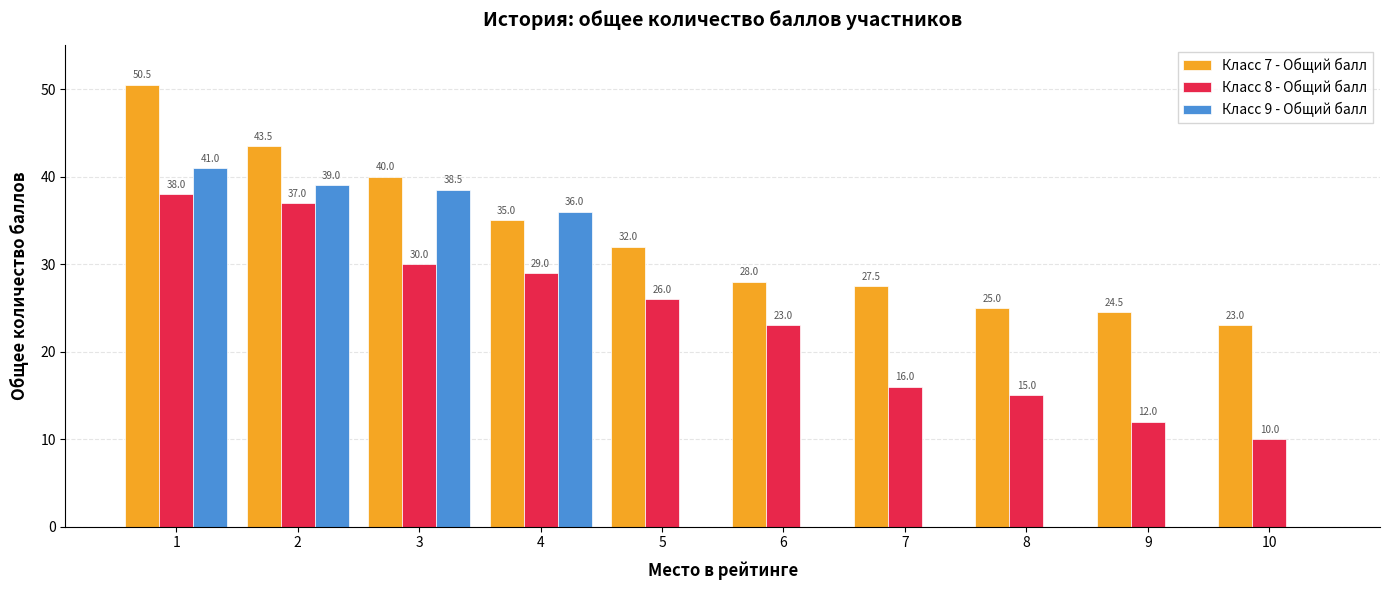

Are the bars grouped side by side (vs. stacked)?

Yes